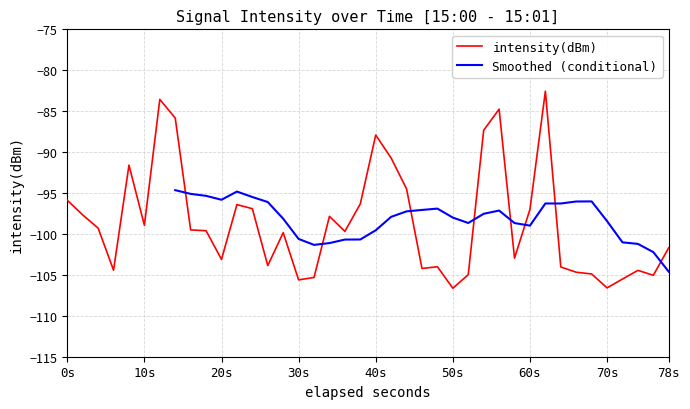

What is the maximum value shown in the chart?

-82.6